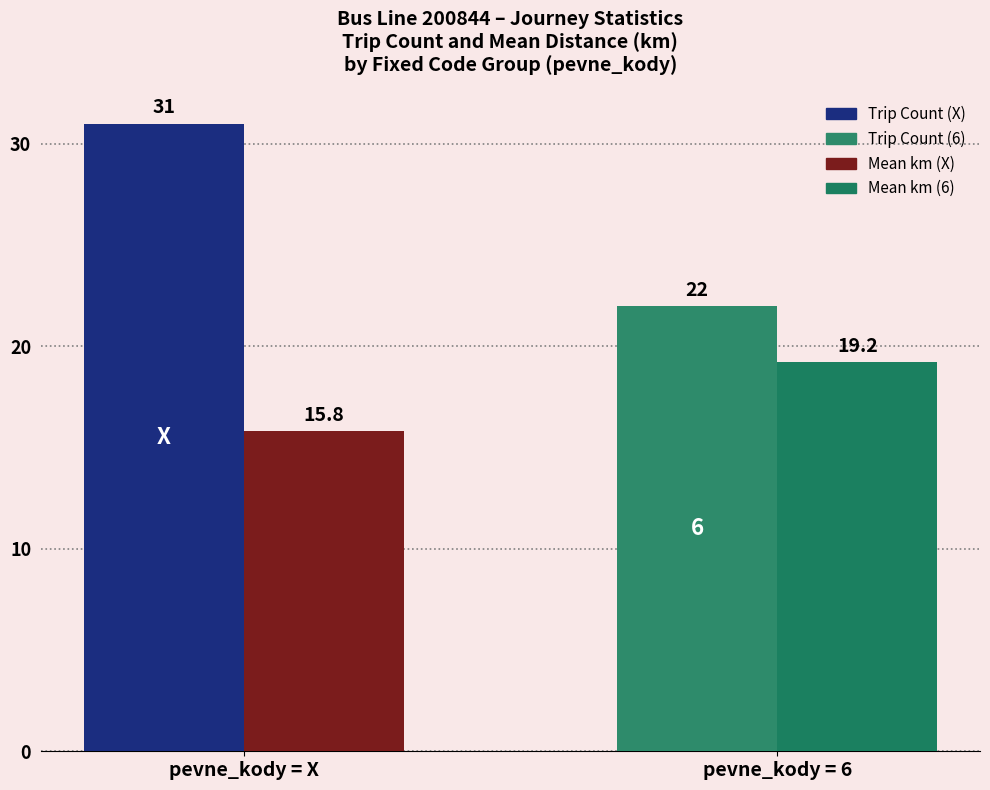

Which label corresponds to the smallest value in the chart?

pevne_kody = X